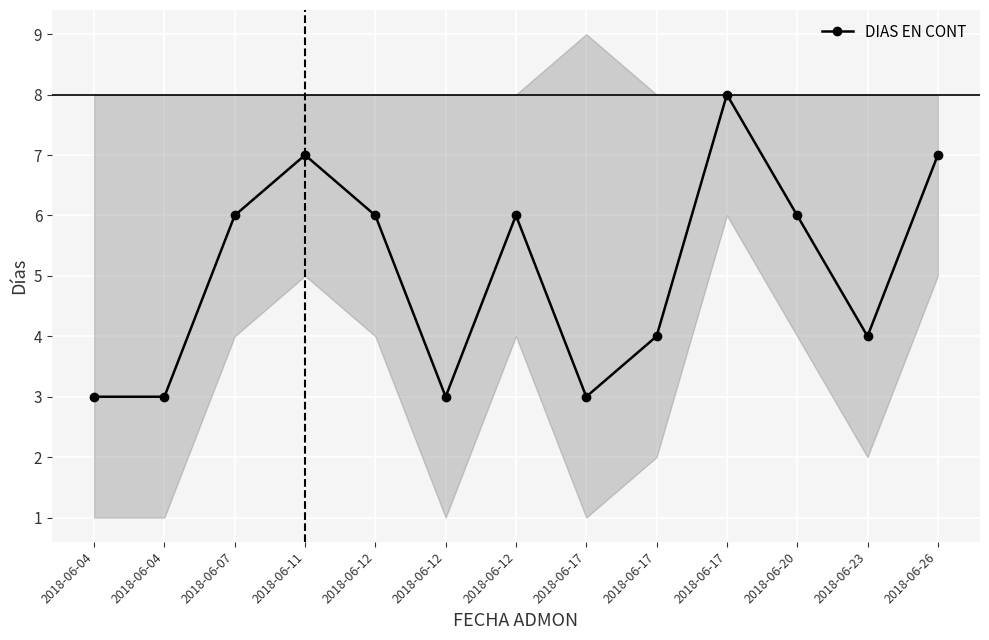

Rank the categories by value from highest to lowest.

2018-06-17, 2018-06-11, 2018-06-26, 2018-06-07, 2018-06-12, 2018-06-12, 2018-06-20, 2018-06-17, 2018-06-23, 2018-06-04, 2018-06-04, 2018-06-12, 2018-06-17